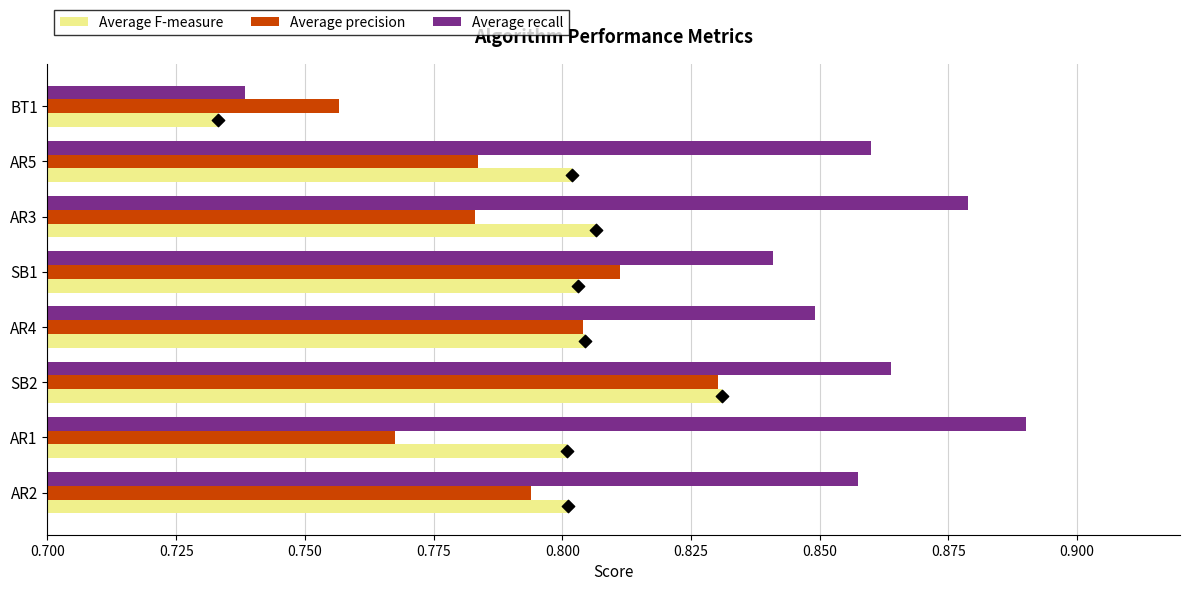

Which series has the largest total across all categories?

Average recall